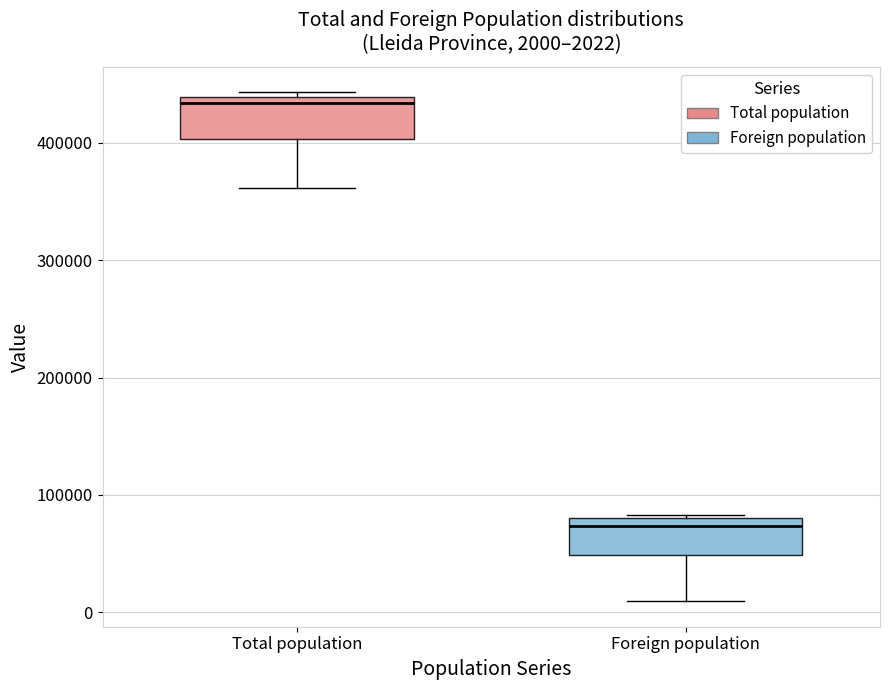

Which box has the lowest median line?

Foreign population